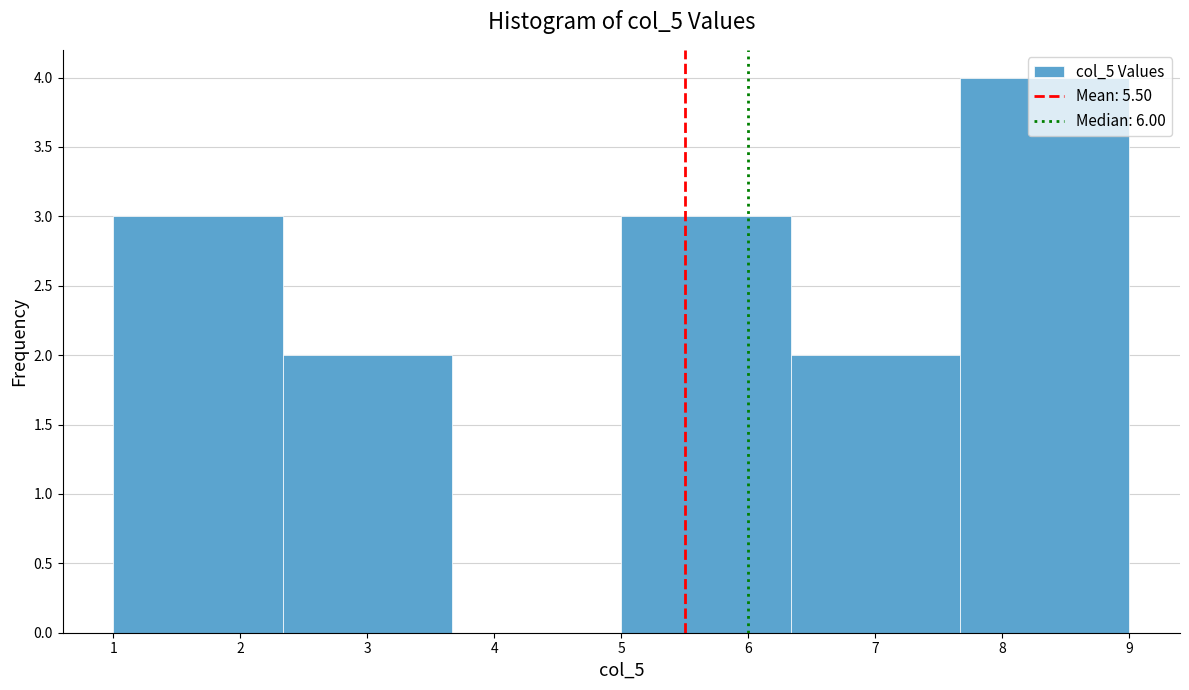

Reading left to right, list every bar in this chart as the range it spans on the x-axis followed by its height. Neither the bar edges nor the heights are printed on the chart, so give them approximately, as read against the axes.

1.0 to 2.3: 3
2.3 to 3.7: 2
3.7 to 5.0: 0
5.0 to 6.3: 3
6.3 to 7.7: 2
7.7 to 9.0: 4